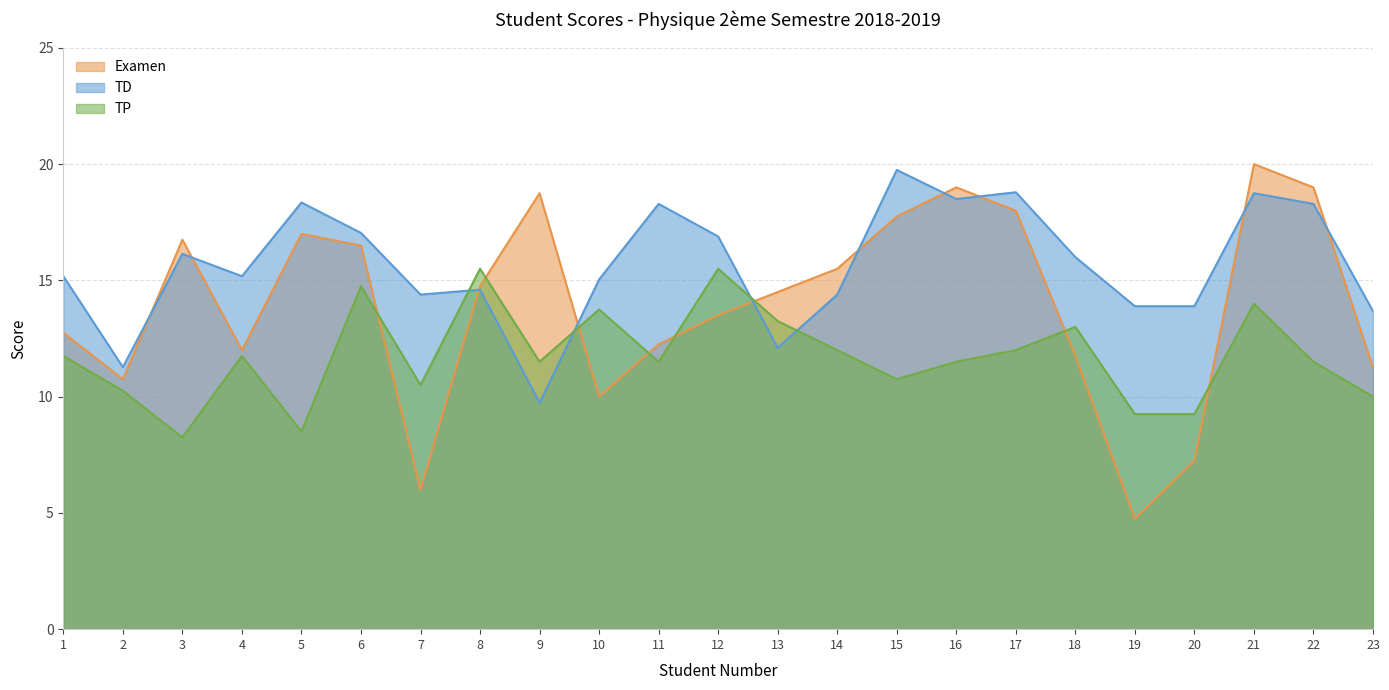

What is the value of the TP point at the 20th from the left?

9.2